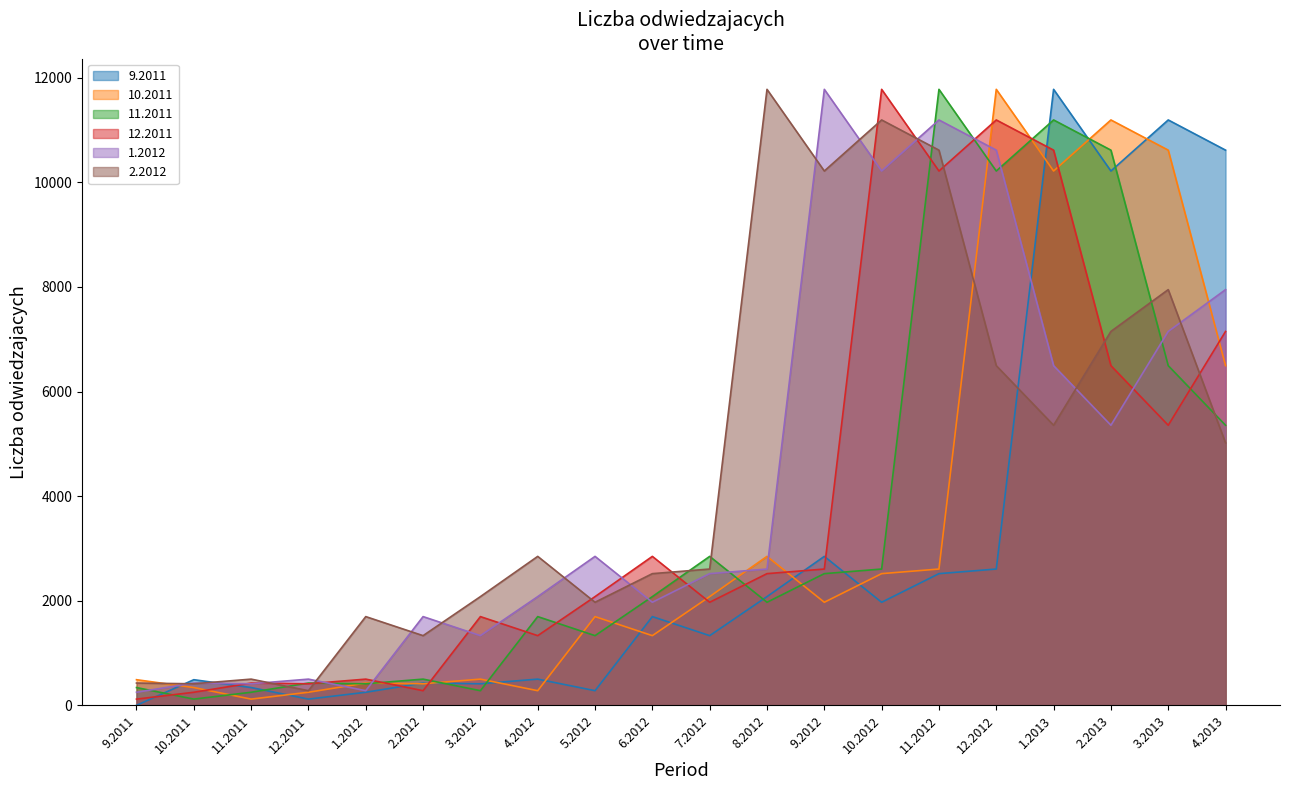

At which label does 9.2011 first exceed 1698?

8.2012